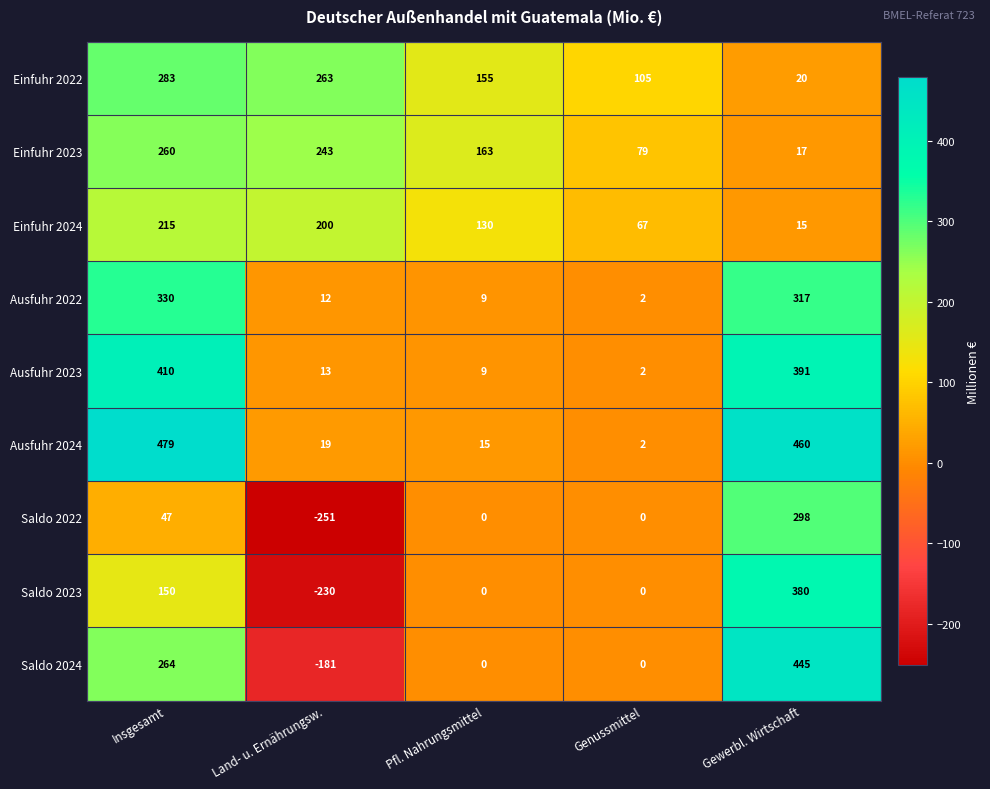

What value does the Ausfuhr 2023 series have at Insgesamt?

410